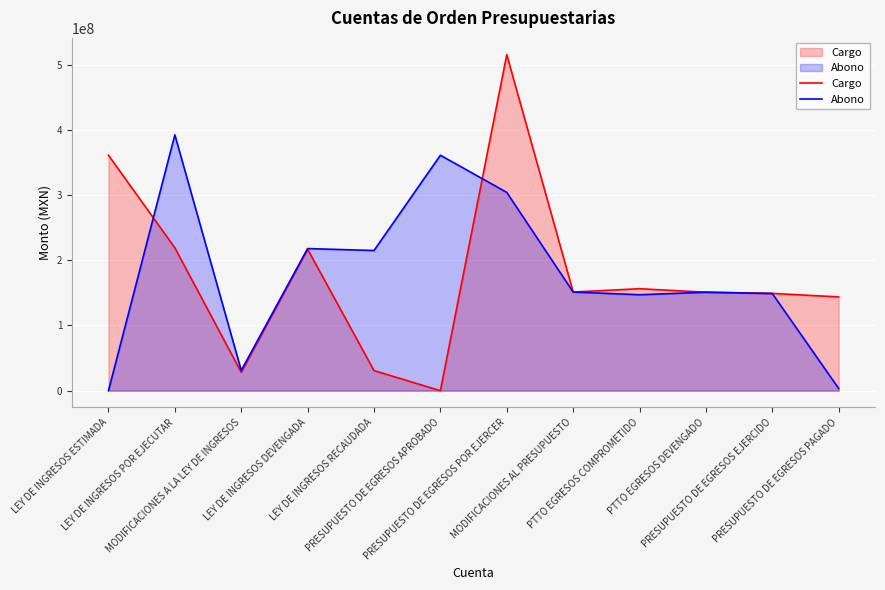

What is the sum of the Abono values at PTTO EGRESOS COMPROMETIDO and MODIFICACIONES AL PRESUPUESTO?

298340939.4